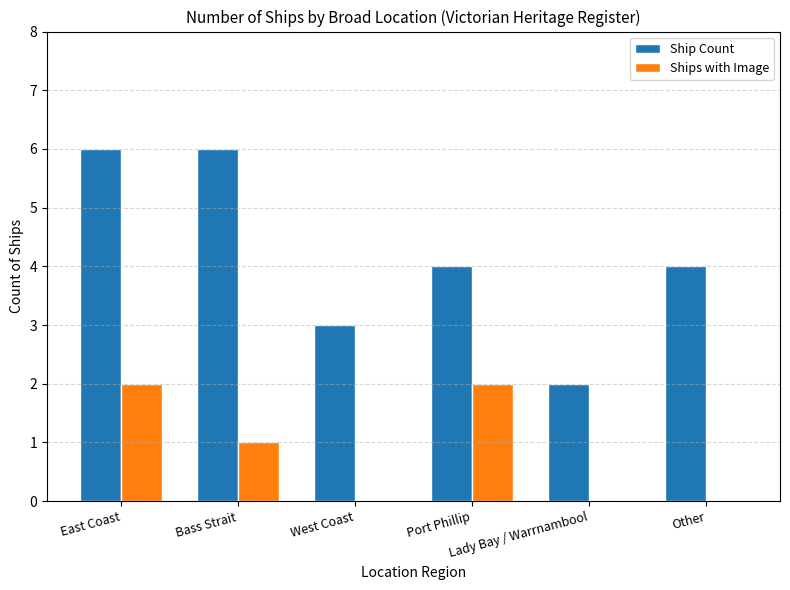

What is the sum of the Ship Count values at Port Phillip and West Coast?

7